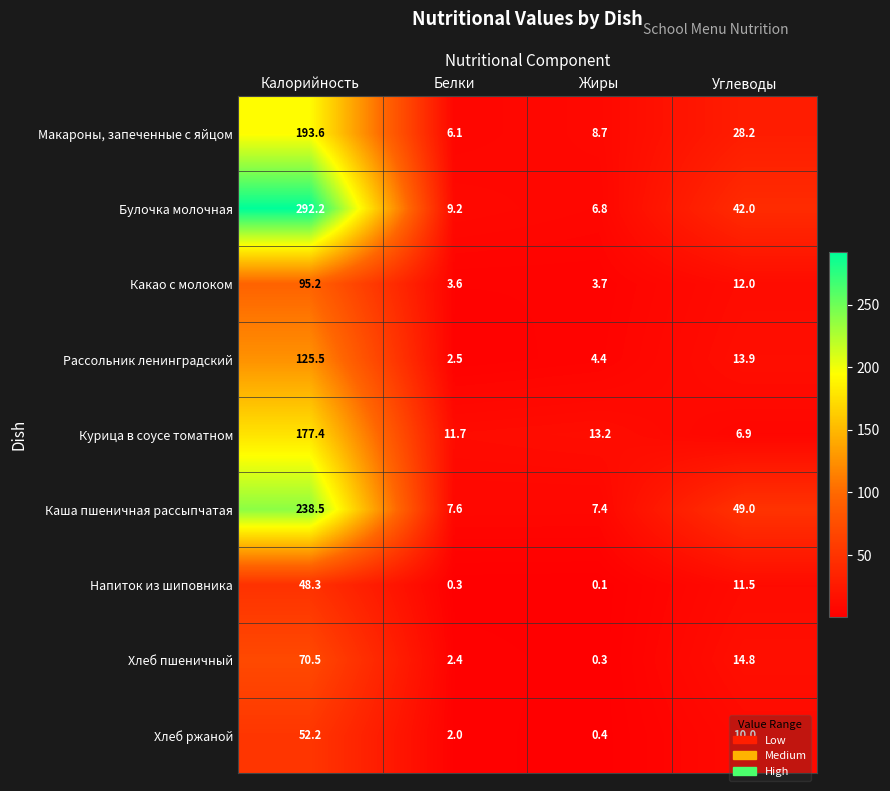

How many categories are shown in the chart?

4